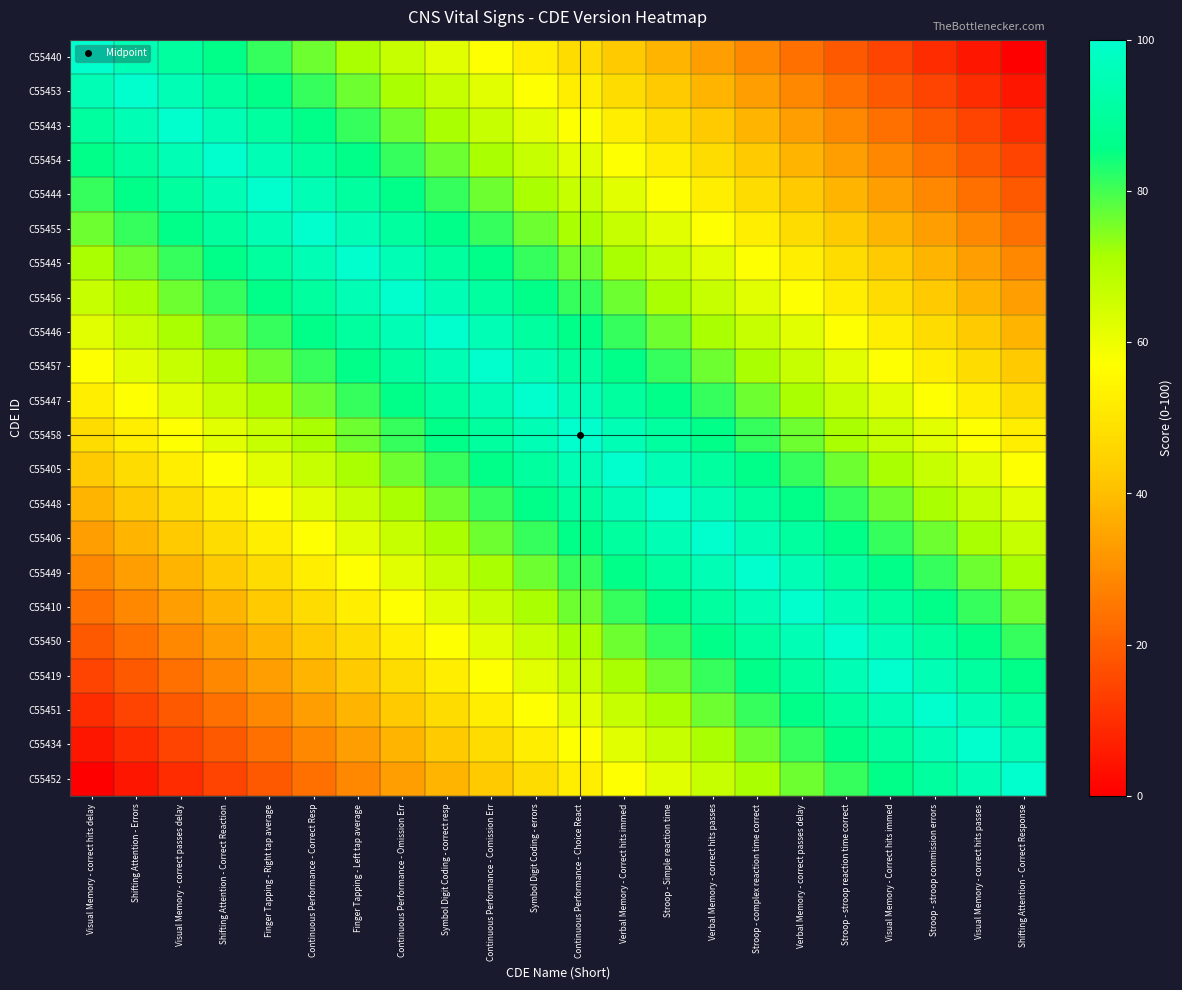

Reading left to right, what are all the values shown in this chart?

C55440: Visual Memory - correct hits delay=100.0	Shifting Attention - Errors=95.2	Visual Memory - correct passes delay=90.5	Shifting Attention - Correct Reaction=85.7	Finger Tapping - Right tap average=81.0	Continuous Performance - Correct Resp=76.2	Finger Tapping - Left tap average=71.4	Continuous Performance - Omission Err=66.7	Symbol Digit Coding - correct resp=61.9	Continuous Performance - Comission Err=57.1	Symbol Digit Coding - errors=52.4	Continuous Performance - Choice React=47.6	Verbal Memory - Correct hits immed=42.9	Stroop - Simple reaction time=38.1	Verbal Memory - correct hits passes=33.3	Stroop - complex reaction time correct=28.6	Verbal Memory - correct passes delay=23.8	Stroop - stroop reaction time correct=19.0	Visual Memory - Correct hits immed=14.3	Stroop - stroop commission errors=9.5	Visual Memory - correct hits passes=4.8	Shifting Attention - Correct Response=0.0
C55453: Visual Memory - correct hits delay=95.2	Shifting Attention - Errors=100.0	Visual Memory - correct passes delay=95.2	Shifting Attention - Correct Reaction=90.5	Finger Tapping - Right tap average=85.7	Continuous Performance - Correct Resp=81.0	Finger Tapping - Left tap average=76.2	Continuous Performance - Omission Err=71.4	Symbol Digit Coding - correct resp=66.7	Continuous Performance - Comission Err=61.9	Symbol Digit Coding - errors=57.1	Continuous Performance - Choice React=52.4	Verbal Memory - Correct hits immed=47.6	Stroop - Simple reaction time=42.9	Verbal Memory - correct hits passes=38.1	Stroop - complex reaction time correct=33.3	Verbal Memory - correct passes delay=28.6	Stroop - stroop reaction time correct=23.8	Visual Memory - Correct hits immed=19.0	Stroop - stroop commission errors=14.3	Visual Memory - correct hits passes=9.5	Shifting Attention - Correct Response=4.8
C55443: Visual Memory - correct hits delay=90.5	Shifting Attention - Errors=95.2	Visual Memory - correct passes delay=100.0	Shifting Attention - Correct Reaction=95.2	Finger Tapping - Right tap average=90.5	Continuous Performance - Correct Resp=85.7	Finger Tapping - Left tap average=81.0	Continuous Performance - Omission Err=76.2	Symbol Digit Coding - correct resp=71.4	Continuous Performance - Comission Err=66.7	Symbol Digit Coding - errors=61.9	Continuous Performance - Choice React=57.1	Verbal Memory - Correct hits immed=52.4	Stroop - Simple reaction time=47.6	Verbal Memory - correct hits passes=42.9	Stroop - complex reaction time correct=38.1	Verbal Memory - correct passes delay=33.3	Stroop - stroop reaction time correct=28.6	Visual Memory - Correct hits immed=23.8	Stroop - stroop commission errors=19.0	Visual Memory - correct hits passes=14.3	Shifting Attention - Correct Response=9.5
C55454: Visual Memory - correct hits delay=85.7	Shifting Attention - Errors=90.5	Visual Memory - correct passes delay=95.2	Shifting Attention - Correct Reaction=100.0	Finger Tapping - Right tap average=95.2	Continuous Performance - Correct Resp=90.5	Finger Tapping - Left tap average=85.7	Continuous Performance - Omission Err=81.0	Symbol Digit Coding - correct resp=76.2	Continuous Performance - Comission Err=71.4	Symbol Digit Coding - errors=66.7	Continuous Performance - Choice React=61.9	Verbal Memory - Correct hits immed=57.1	Stroop - Simple reaction time=52.4	Verbal Memory - correct hits passes=47.6	Stroop - complex reaction time correct=42.9	Verbal Memory - correct passes delay=38.1	Stroop - stroop reaction time correct=33.3	Visual Memory - Correct hits immed=28.6	Stroop - stroop commission errors=23.8	Visual Memory - correct hits passes=19.0	Shifting Attention - Correct Response=14.3
C55444: Visual Memory - correct hits delay=81.0	Shifting Attention - Errors=85.7	Visual Memory - correct passes delay=90.5	Shifting Attention - Correct Reaction=95.2	Finger Tapping - Right tap average=100.0	Continuous Performance - Correct Resp=95.2	Finger Tapping - Left tap average=90.5	Continuous Performance - Omission Err=85.7	Symbol Digit Coding - correct resp=81.0	Continuous Performance - Comission Err=76.2	Symbol Digit Coding - errors=71.4	Continuous Performance - Choice React=66.7	Verbal Memory - Correct hits immed=61.9	Stroop - Simple reaction time=57.1	Verbal Memory - correct hits passes=52.4	Stroop - complex reaction time correct=47.6	Verbal Memory - correct passes delay=42.9	Stroop - stroop reaction time correct=38.1	Visual Memory - Correct hits immed=33.3	Stroop - stroop commission errors=28.6	Visual Memory - correct hits passes=23.8	Shifting Attention - Correct Response=19.0
C55455: Visual Memory - correct hits delay=76.2	Shifting Attention - Errors=81.0	Visual Memory - correct passes delay=85.7	Shifting Attention - Correct Reaction=90.5	Finger Tapping - Right tap average=95.2	Continuous Performance - Correct Resp=100.0	Finger Tapping - Left tap average=95.2	Continuous Performance - Omission Err=90.5	Symbol Digit Coding - correct resp=85.7	Continuous Performance - Comission Err=81.0	Symbol Digit Coding - errors=76.2	Continuous Performance - Choice React=71.4	Verbal Memory - Correct hits immed=66.7	Stroop - Simple reaction time=61.9	Verbal Memory - correct hits passes=57.1	Stroop - complex reaction time correct=52.4	Verbal Memory - correct passes delay=47.6	Stroop - stroop reaction time correct=42.9	Visual Memory - Correct hits immed=38.1	Stroop - stroop commission errors=33.3	Visual Memory - correct hits passes=28.6	Shifting Attention - Correct Response=23.8
C55445: Visual Memory - correct hits delay=71.4	Shifting Attention - Errors=76.2	Visual Memory - correct passes delay=81.0	Shifting Attention - Correct Reaction=85.7	Finger Tapping - Right tap average=90.5	Continuous Performance - Correct Resp=95.2	Finger Tapping - Left tap average=100.0	Continuous Performance - Omission Err=95.2	Symbol Digit Coding - correct resp=90.5	Continuous Performance - Comission Err=85.7	Symbol Digit Coding - errors=81.0	Continuous Performance - Choice React=76.2	Verbal Memory - Correct hits immed=71.4	Stroop - Simple reaction time=66.7	Verbal Memory - correct hits passes=61.9	Stroop - complex reaction time correct=57.1	Verbal Memory - correct passes delay=52.4	Stroop - stroop reaction time correct=47.6	Visual Memory - Correct hits immed=42.9	Stroop - stroop commission errors=38.1	Visual Memory - correct hits passes=33.3	Shifting Attention - Correct Response=28.6
C55456: Visual Memory - correct hits delay=66.7	Shifting Attention - Errors=71.4	Visual Memory - correct passes delay=76.2	Shifting Attention - Correct Reaction=81.0	Finger Tapping - Right tap average=85.7	Continuous Performance - Correct Resp=90.5	Finger Tapping - Left tap average=95.2	Continuous Performance - Omission Err=100.0	Symbol Digit Coding - correct resp=95.2	Continuous Performance - Comission Err=90.5	Symbol Digit Coding - errors=85.7	Continuous Performance - Choice React=81.0	Verbal Memory - Correct hits immed=76.2	Stroop - Simple reaction time=71.4	Verbal Memory - correct hits passes=66.7	Stroop - complex reaction time correct=61.9	Verbal Memory - correct passes delay=57.1	Stroop - stroop reaction time correct=52.4	Visual Memory - Correct hits immed=47.6	Stroop - stroop commission errors=42.9	Visual Memory - correct hits passes=38.1	Shifting Attention - Correct Response=33.3
C55446: Visual Memory - correct hits delay=61.9	Shifting Attention - Errors=66.7	Visual Memory - correct passes delay=71.4	Shifting Attention - Correct Reaction=76.2	Finger Tapping - Right tap average=81.0	Continuous Performance - Correct Resp=85.7	Finger Tapping - Left tap average=90.5	Continuous Performance - Omission Err=95.2	Symbol Digit Coding - correct resp=100.0	Continuous Performance - Comission Err=95.2	Symbol Digit Coding - errors=90.5	Continuous Performance - Choice React=85.7	Verbal Memory - Correct hits immed=81.0	Stroop - Simple reaction time=76.2	Verbal Memory - correct hits passes=71.4	Stroop - complex reaction time correct=66.7	Verbal Memory - correct passes delay=61.9	Stroop - stroop reaction time correct=57.1	Visual Memory - Correct hits immed=52.4	Stroop - stroop commission errors=47.6	Visual Memory - correct hits passes=42.9	Shifting Attention - Correct Response=38.1
C55457: Visual Memory - correct hits delay=57.1	Shifting Attention - Errors=61.9	Visual Memory - correct passes delay=66.7	Shifting Attention - Correct Reaction=71.4	Finger Tapping - Right tap average=76.2	Continuous Performance - Correct Resp=81.0	Finger Tapping - Left tap average=85.7	Continuous Performance - Omission Err=90.5	Symbol Digit Coding - correct resp=95.2	Continuous Performance - Comission Err=100.0	Symbol Digit Coding - errors=95.2	Continuous Performance - Choice React=90.5	Verbal Memory - Correct hits immed=85.7	Stroop - Simple reaction time=81.0	Verbal Memory - correct hits passes=76.2	Stroop - complex reaction time correct=71.4	Verbal Memory - correct passes delay=66.7	Stroop - stroop reaction time correct=61.9	Visual Memory - Correct hits immed=57.1	Stroop - stroop commission errors=52.4	Visual Memory - correct hits passes=47.6	Shifting Attention - Correct Response=42.9
C55447: Visual Memory - correct hits delay=52.4	Shifting Attention - Errors=57.1	Visual Memory - correct passes delay=61.9	Shifting Attention - Correct Reaction=66.7	Finger Tapping - Right tap average=71.4	Continuous Performance - Correct Resp=76.2	Finger Tapping - Left tap average=81.0	Continuous Performance - Omission Err=85.7	Symbol Digit Coding - correct resp=90.5	Continuous Performance - Comission Err=95.2	Symbol Digit Coding - errors=100.0	Continuous Performance - Choice React=95.2	Verbal Memory - Correct hits immed=90.5	Stroop - Simple reaction time=85.7	Verbal Memory - correct hits passes=81.0	Stroop - complex reaction time correct=76.2	Verbal Memory - correct passes delay=71.4	Stroop - stroop reaction time correct=66.7	Visual Memory - Correct hits immed=61.9	Stroop - stroop commission errors=57.1	Visual Memory - correct hits passes=52.4	Shifting Attention - Correct Response=47.6
C55458: Visual Memory - correct hits delay=47.6	Shifting Attention - Errors=52.4	Visual Memory - correct passes delay=57.1	Shifting Attention - Correct Reaction=61.9	Finger Tapping - Right tap average=66.7	Continuous Performance - Correct Resp=71.4	Finger Tapping - Left tap average=76.2	Continuous Performance - Omission Err=81.0	Symbol Digit Coding - correct resp=85.7	Continuous Performance - Comission Err=90.5	Symbol Digit Coding - errors=95.2	Continuous Performance - Choice React=100.0	Verbal Memory - Correct hits immed=95.2	Stroop - Simple reaction time=90.5	Verbal Memory - correct hits passes=85.7	Stroop - complex reaction time correct=81.0	Verbal Memory - correct passes delay=76.2	Stroop - stroop reaction time correct=71.4	Visual Memory - Correct hits immed=66.7	Stroop - stroop commission errors=61.9	Visual Memory - correct hits passes=57.1	Shifting Attention - Correct Response=52.4
C55405: Visual Memory - correct hits delay=42.9	Shifting Attention - Errors=47.6	Visual Memory - correct passes delay=52.4	Shifting Attention - Correct Reaction=57.1	Finger Tapping - Right tap average=61.9	Continuous Performance - Correct Resp=66.7	Finger Tapping - Left tap average=71.4	Continuous Performance - Omission Err=76.2	Symbol Digit Coding - correct resp=81.0	Continuous Performance - Comission Err=85.7	Symbol Digit Coding - errors=90.5	Continuous Performance - Choice React=95.2	Verbal Memory - Correct hits immed=100.0	Stroop - Simple reaction time=95.2	Verbal Memory - correct hits passes=90.5	Stroop - complex reaction time correct=85.7	Verbal Memory - correct passes delay=81.0	Stroop - stroop reaction time correct=76.2	Visual Memory - Correct hits immed=71.4	Stroop - stroop commission errors=66.7	Visual Memory - correct hits passes=61.9	Shifting Attention - Correct Response=57.1
C55448: Visual Memory - correct hits delay=38.1	Shifting Attention - Errors=42.9	Visual Memory - correct passes delay=47.6	Shifting Attention - Correct Reaction=52.4	Finger Tapping - Right tap average=57.1	Continuous Performance - Correct Resp=61.9	Finger Tapping - Left tap average=66.7	Continuous Performance - Omission Err=71.4	Symbol Digit Coding - correct resp=76.2	Continuous Performance - Comission Err=81.0	Symbol Digit Coding - errors=85.7	Continuous Performance - Choice React=90.5	Verbal Memory - Correct hits immed=95.2	Stroop - Simple reaction time=100.0	Verbal Memory - correct hits passes=95.2	Stroop - complex reaction time correct=90.5	Verbal Memory - correct passes delay=85.7	Stroop - stroop reaction time correct=81.0	Visual Memory - Correct hits immed=76.2	Stroop - stroop commission errors=71.4	Visual Memory - correct hits passes=66.7	Shifting Attention - Correct Response=61.9
C55406: Visual Memory - correct hits delay=33.3	Shifting Attention - Errors=38.1	Visual Memory - correct passes delay=42.9	Shifting Attention - Correct Reaction=47.6	Finger Tapping - Right tap average=52.4	Continuous Performance - Correct Resp=57.1	Finger Tapping - Left tap average=61.9	Continuous Performance - Omission Err=66.7	Symbol Digit Coding - correct resp=71.4	Continuous Performance - Comission Err=76.2	Symbol Digit Coding - errors=81.0	Continuous Performance - Choice React=85.7	Verbal Memory - Correct hits immed=90.5	Stroop - Simple reaction time=95.2	Verbal Memory - correct hits passes=100.0	Stroop - complex reaction time correct=95.2	Verbal Memory - correct passes delay=90.5	Stroop - stroop reaction time correct=85.7	Visual Memory - Correct hits immed=81.0	Stroop - stroop commission errors=76.2	Visual Memory - correct hits passes=71.4	Shifting Attention - Correct Response=66.7
C55449: Visual Memory - correct hits delay=28.6	Shifting Attention - Errors=33.3	Visual Memory - correct passes delay=38.1	Shifting Attention - Correct Reaction=42.9	Finger Tapping - Right tap average=47.6	Continuous Performance - Correct Resp=52.4	Finger Tapping - Left tap average=57.1	Continuous Performance - Omission Err=61.9	Symbol Digit Coding - correct resp=66.7	Continuous Performance - Comission Err=71.4	Symbol Digit Coding - errors=76.2	Continuous Performance - Choice React=81.0	Verbal Memory - Correct hits immed=85.7	Stroop - Simple reaction time=90.5	Verbal Memory - correct hits passes=95.2	Stroop - complex reaction time correct=100.0	Verbal Memory - correct passes delay=95.2	Stroop - stroop reaction time correct=90.5	Visual Memory - Correct hits immed=85.7	Stroop - stroop commission errors=81.0	Visual Memory - correct hits passes=76.2	Shifting Attention - Correct Response=71.4
C55410: Visual Memory - correct hits delay=23.8	Shifting Attention - Errors=28.6	Visual Memory - correct passes delay=33.3	Shifting Attention - Correct Reaction=38.1	Finger Tapping - Right tap average=42.9	Continuous Performance - Correct Resp=47.6	Finger Tapping - Left tap average=52.4	Continuous Performance - Omission Err=57.1	Symbol Digit Coding - correct resp=61.9	Continuous Performance - Comission Err=66.7	Symbol Digit Coding - errors=71.4	Continuous Performance - Choice React=76.2	Verbal Memory - Correct hits immed=81.0	Stroop - Simple reaction time=85.7	Verbal Memory - correct hits passes=90.5	Stroop - complex reaction time correct=95.2	Verbal Memory - correct passes delay=100.0	Stroop - stroop reaction time correct=95.2	Visual Memory - Correct hits immed=90.5	Stroop - stroop commission errors=85.7	Visual Memory - correct hits passes=81.0	Shifting Attention - Correct Response=76.2
C55450: Visual Memory - correct hits delay=19.0	Shifting Attention - Errors=23.8	Visual Memory - correct passes delay=28.6	Shifting Attention - Correct Reaction=33.3	Finger Tapping - Right tap average=38.1	Continuous Performance - Correct Resp=42.9	Finger Tapping - Left tap average=47.6	Continuous Performance - Omission Err=52.4	Symbol Digit Coding - correct resp=57.1	Continuous Performance - Comission Err=61.9	Symbol Digit Coding - errors=66.7	Continuous Performance - Choice React=71.4	Verbal Memory - Correct hits immed=76.2	Stroop - Simple reaction time=81.0	Verbal Memory - correct hits passes=85.7	Stroop - complex reaction time correct=90.5	Verbal Memory - correct passes delay=95.2	Stroop - stroop reaction time correct=100.0	Visual Memory - Correct hits immed=95.2	Stroop - stroop commission errors=90.5	Visual Memory - correct hits passes=85.7	Shifting Attention - Correct Response=81.0
C55419: Visual Memory - correct hits delay=14.3	Shifting Attention - Errors=19.0	Visual Memory - correct passes delay=23.8	Shifting Attention - Correct Reaction=28.6	Finger Tapping - Right tap average=33.3	Continuous Performance - Correct Resp=38.1	Finger Tapping - Left tap average=42.9	Continuous Performance - Omission Err=47.6	Symbol Digit Coding - correct resp=52.4	Continuous Performance - Comission Err=57.1	Symbol Digit Coding - errors=61.9	Continuous Performance - Choice React=66.7	Verbal Memory - Correct hits immed=71.4	Stroop - Simple reaction time=76.2	Verbal Memory - correct hits passes=81.0	Stroop - complex reaction time correct=85.7	Verbal Memory - correct passes delay=90.5	Stroop - stroop reaction time correct=95.2	Visual Memory - Correct hits immed=100.0	Stroop - stroop commission errors=95.2	Visual Memory - correct hits passes=90.5	Shifting Attention - Correct Response=85.7
C55451: Visual Memory - correct hits delay=9.5	Shifting Attention - Errors=14.3	Visual Memory - correct passes delay=19.0	Shifting Attention - Correct Reaction=23.8	Finger Tapping - Right tap average=28.6	Continuous Performance - Correct Resp=33.3	Finger Tapping - Left tap average=38.1	Continuous Performance - Omission Err=42.9	Symbol Digit Coding - correct resp=47.6	Continuous Performance - Comission Err=52.4	Symbol Digit Coding - errors=57.1	Continuous Performance - Choice React=61.9	Verbal Memory - Correct hits immed=66.7	Stroop - Simple reaction time=71.4	Verbal Memory - correct hits passes=76.2	Stroop - complex reaction time correct=81.0	Verbal Memory - correct passes delay=85.7	Stroop - stroop reaction time correct=90.5	Visual Memory - Correct hits immed=95.2	Stroop - stroop commission errors=100.0	Visual Memory - correct hits passes=95.2	Shifting Attention - Correct Response=90.5
C55434: Visual Memory - correct hits delay=4.8	Shifting Attention - Errors=9.5	Visual Memory - correct passes delay=14.3	Shifting Attention - Correct Reaction=19.0	Finger Tapping - Right tap average=23.8	Continuous Performance - Correct Resp=28.6	Finger Tapping - Left tap average=33.3	Continuous Performance - Omission Err=38.1	Symbol Digit Coding - correct resp=42.9	Continuous Performance - Comission Err=47.6	Symbol Digit Coding - errors=52.4	Continuous Performance - Choice React=57.1	Verbal Memory - Correct hits immed=61.9	Stroop - Simple reaction time=66.7	Verbal Memory - correct hits passes=71.4	Stroop - complex reaction time correct=76.2	Verbal Memory - correct passes delay=81.0	Stroop - stroop reaction time correct=85.7	Visual Memory - Correct hits immed=90.5	Stroop - stroop commission errors=95.2	Visual Memory - correct hits passes=100.0	Shifting Attention - Correct Response=95.2
C55452: Visual Memory - correct hits delay=0.0	Shifting Attention - Errors=4.8	Visual Memory - correct passes delay=9.5	Shifting Attention - Correct Reaction=14.3	Finger Tapping - Right tap average=19.0	Continuous Performance - Correct Resp=23.8	Finger Tapping - Left tap average=28.6	Continuous Performance - Omission Err=33.3	Symbol Digit Coding - correct resp=38.1	Continuous Performance - Comission Err=42.9	Symbol Digit Coding - errors=47.6	Continuous Performance - Choice React=52.4	Verbal Memory - Correct hits immed=57.1	Stroop - Simple reaction time=61.9	Verbal Memory - correct hits passes=66.7	Stroop - complex reaction time correct=71.4	Verbal Memory - correct passes delay=76.2	Stroop - stroop reaction time correct=81.0	Visual Memory - Correct hits immed=85.7	Stroop - stroop commission errors=90.5	Visual Memory - correct hits passes=95.2	Shifting Attention - Correct Response=100.0